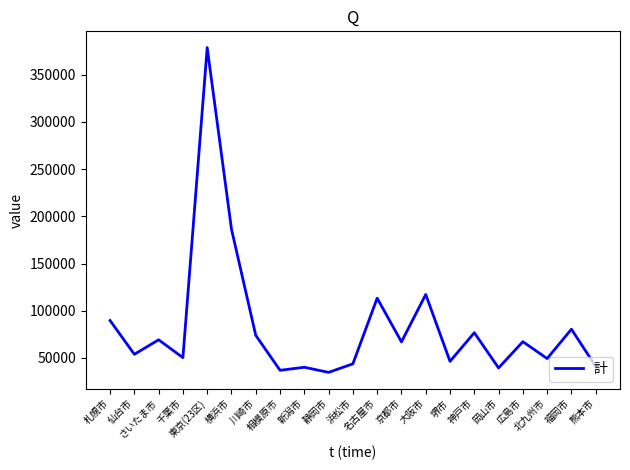

What value does the data have at 千葉市?

50245